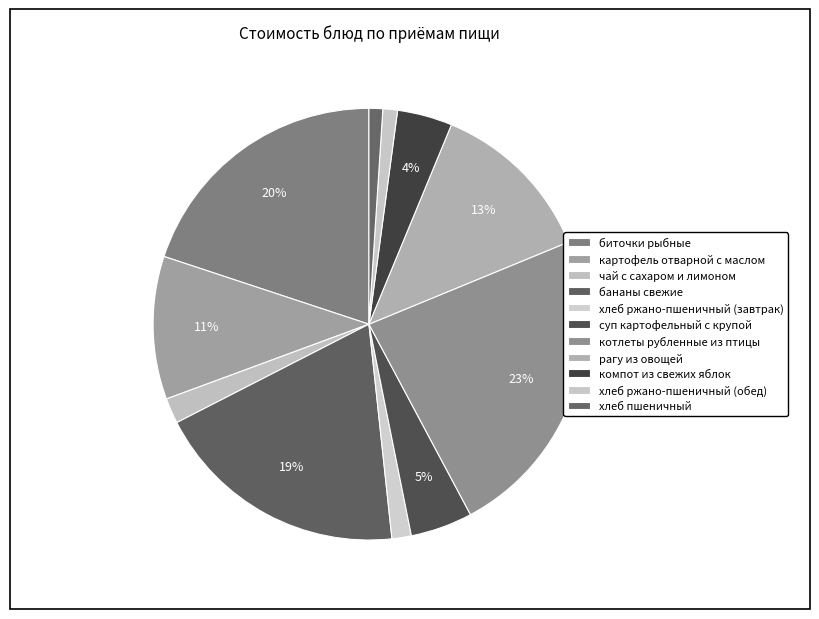

How much of the chart is everything except котлеты рубленные из птицы?

76.6%